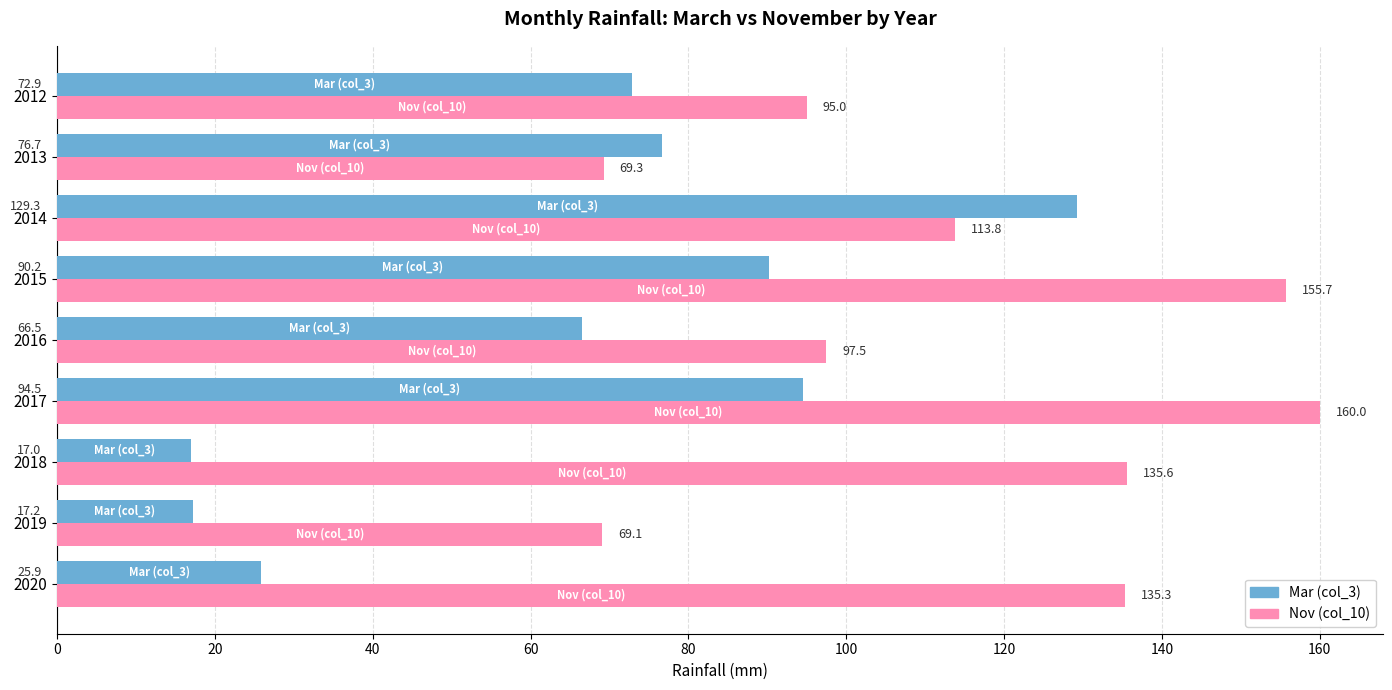

What is the average value of the Nov (col_10) series?

114.6